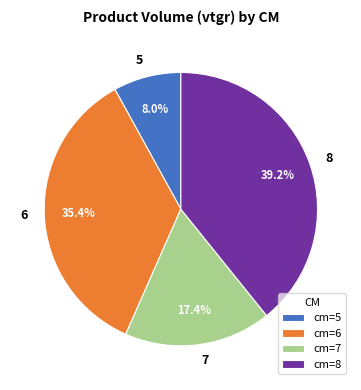

Is cm=8 the majority of the pie?

No